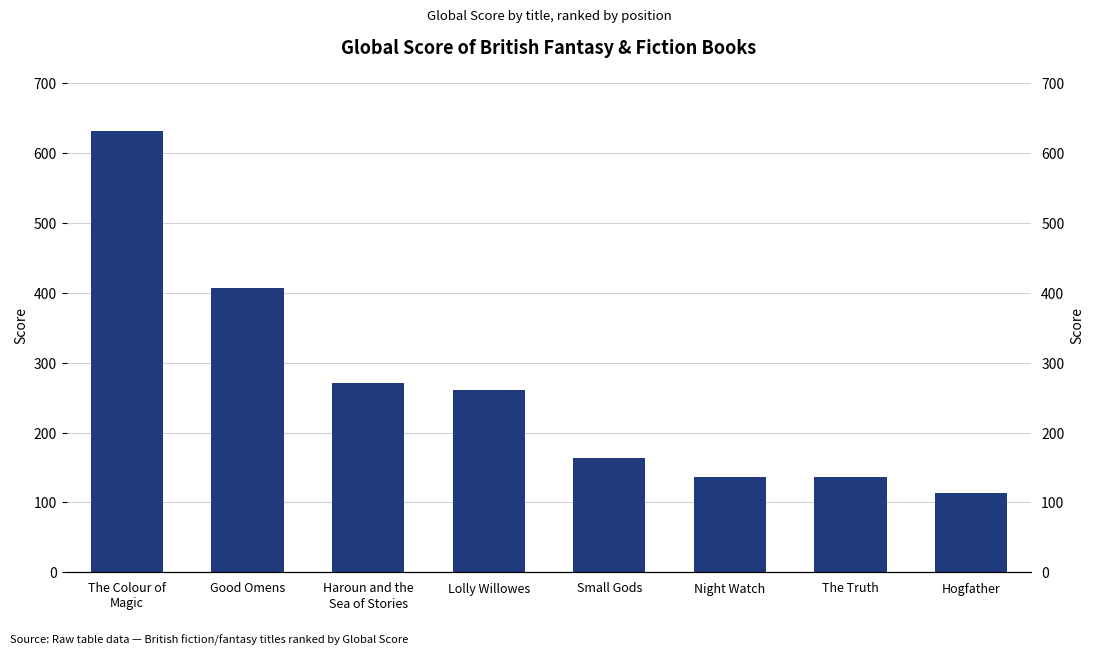

What is the label of the 6th bar from the left?

Night Watch